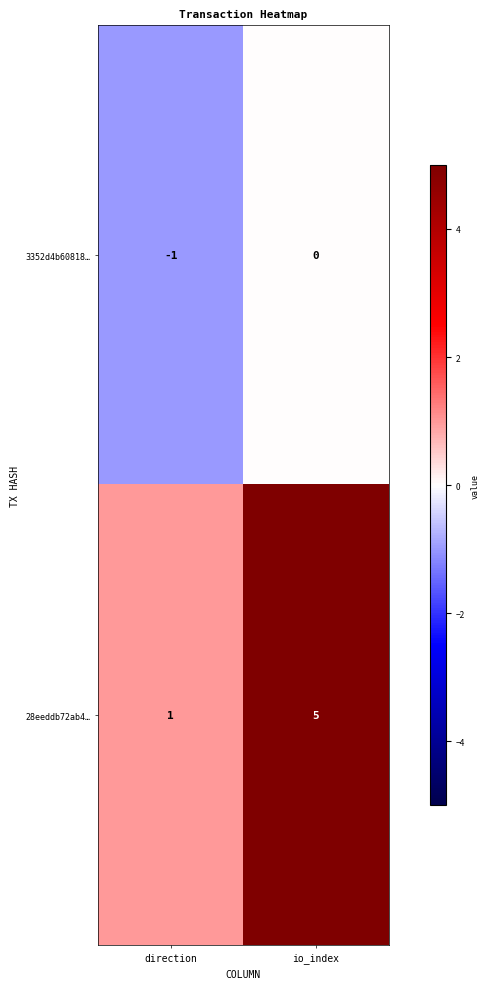

Reading right to left, transcribe all the data shown in this chart.

3352d4b60818…: 0	-1
28eeddb72ab4…: 5	1